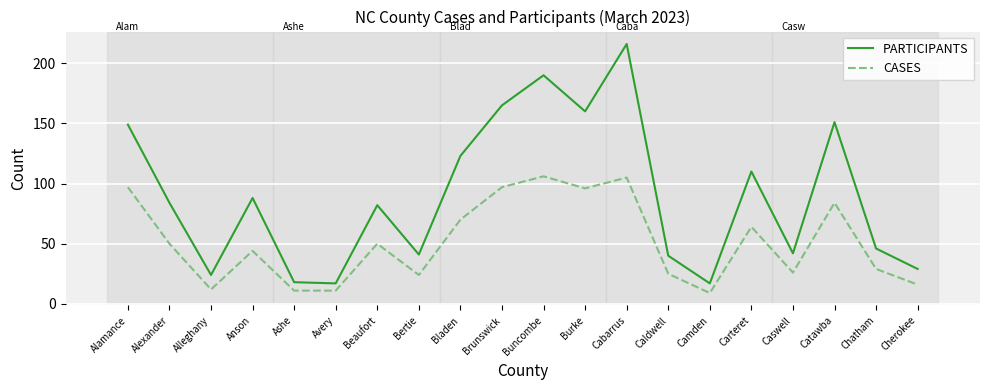

The value of PARTICIPANTS at Bladen is 123. True or false?

True